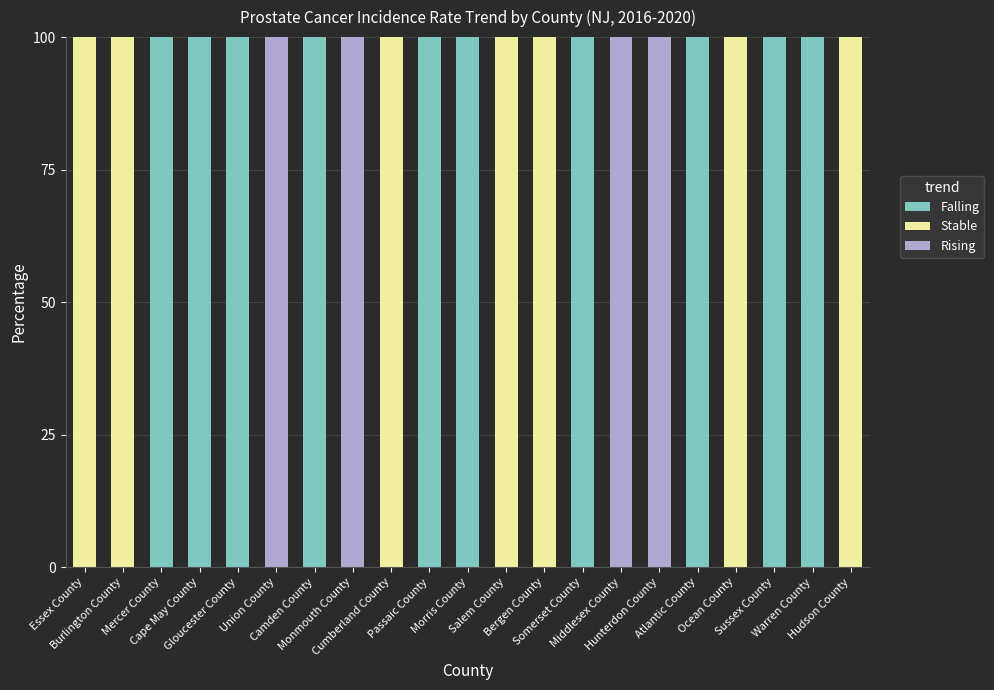

What is the maximum value for Falling?

100